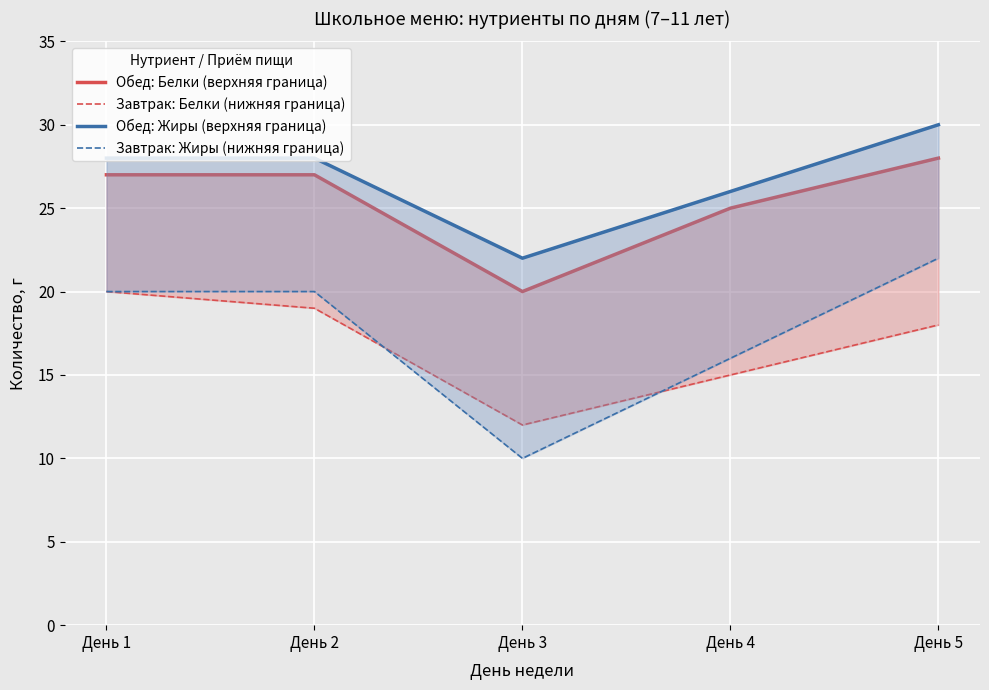

Reading right to left, list all the values displayed in this chart.

Обед: Белки (верхняя граница): 28	25	20	27	27
Завтрак: Белки (нижняя граница): 18	15	12	19	20
Обед: Жиры (верхняя граница): 30	26	22	28	28
Завтрак: Жиры (нижняя граница): 22	16	10	20	20